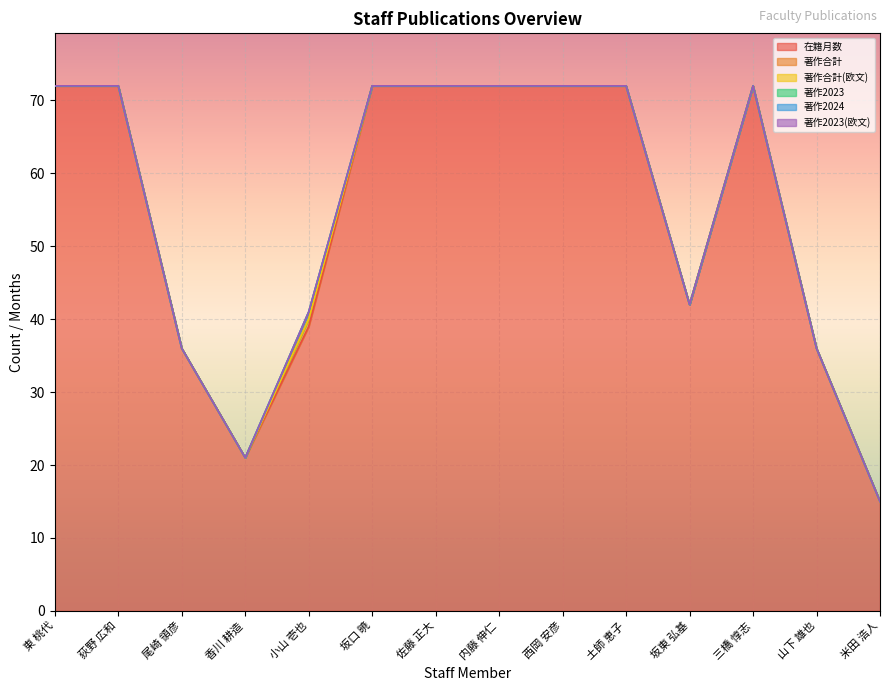

True or false: 著作合計(欧文) and 著作合計 intersect in this chart.

False